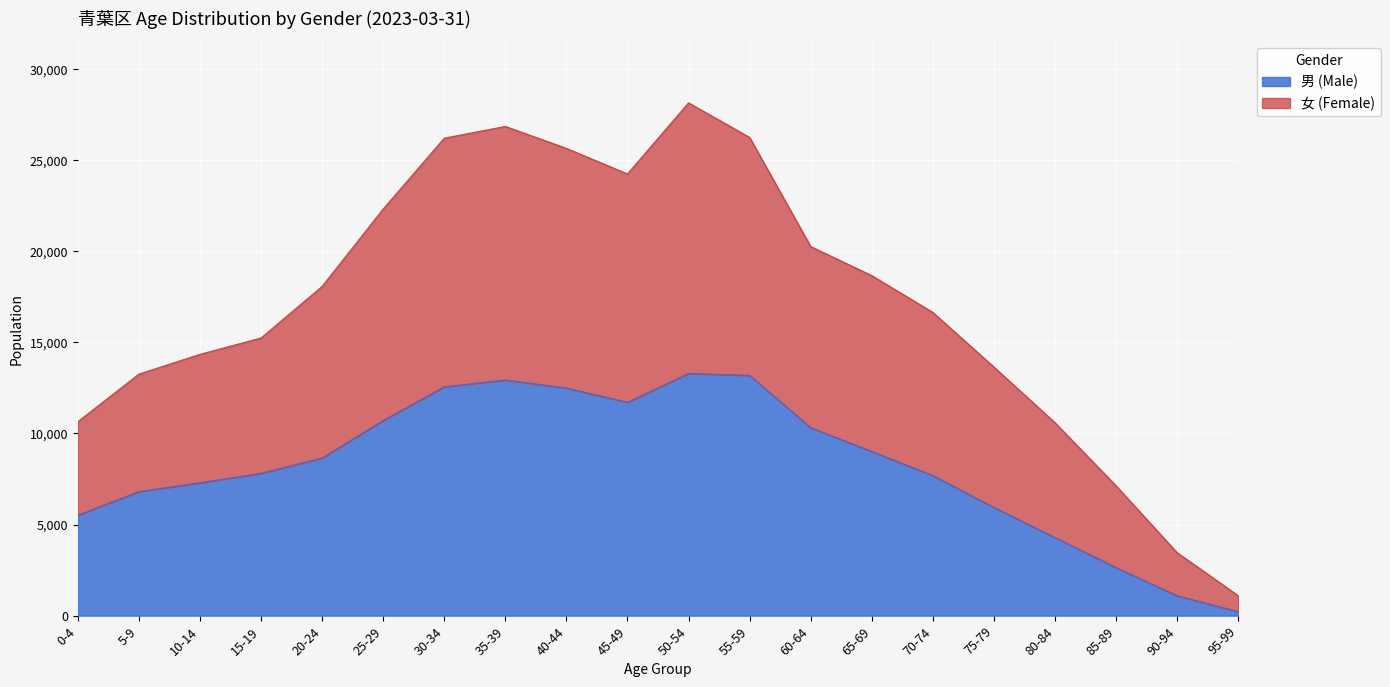

Between 45-49 and 70-74, which is larger?

45-49